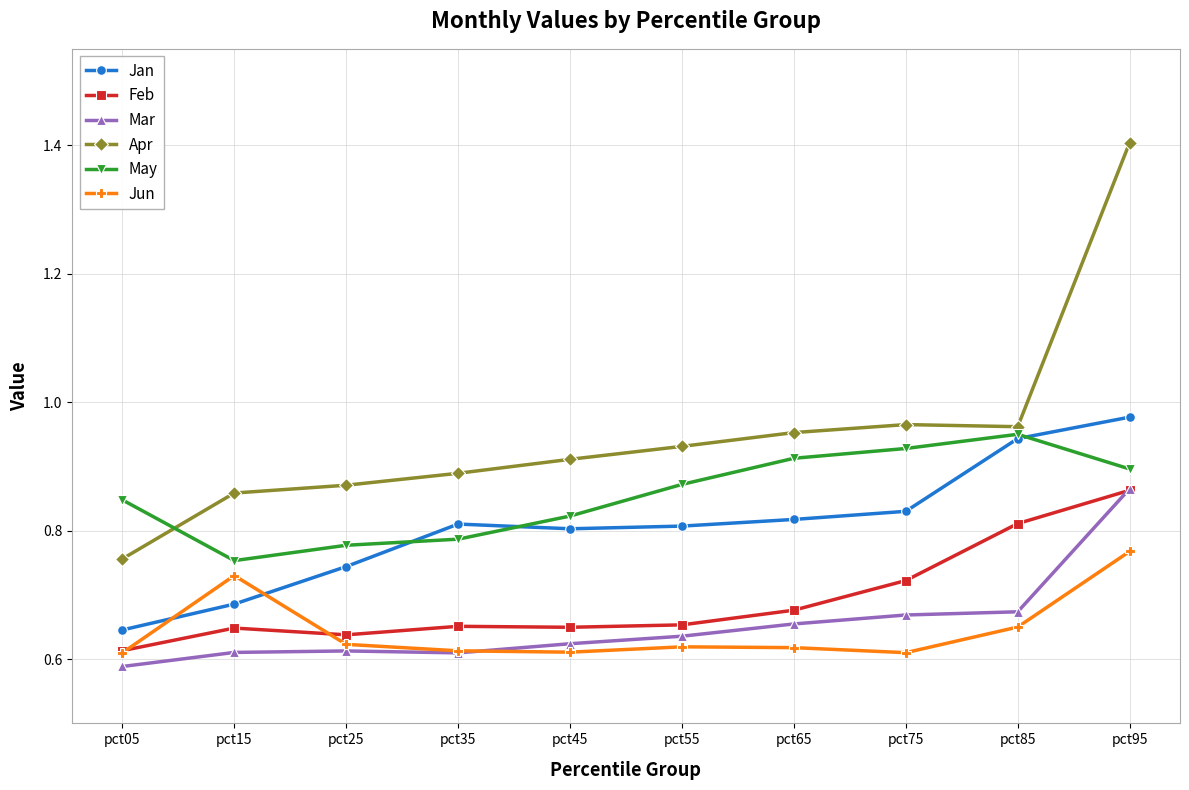

Count the Feb values in the range 0 to 1.

10